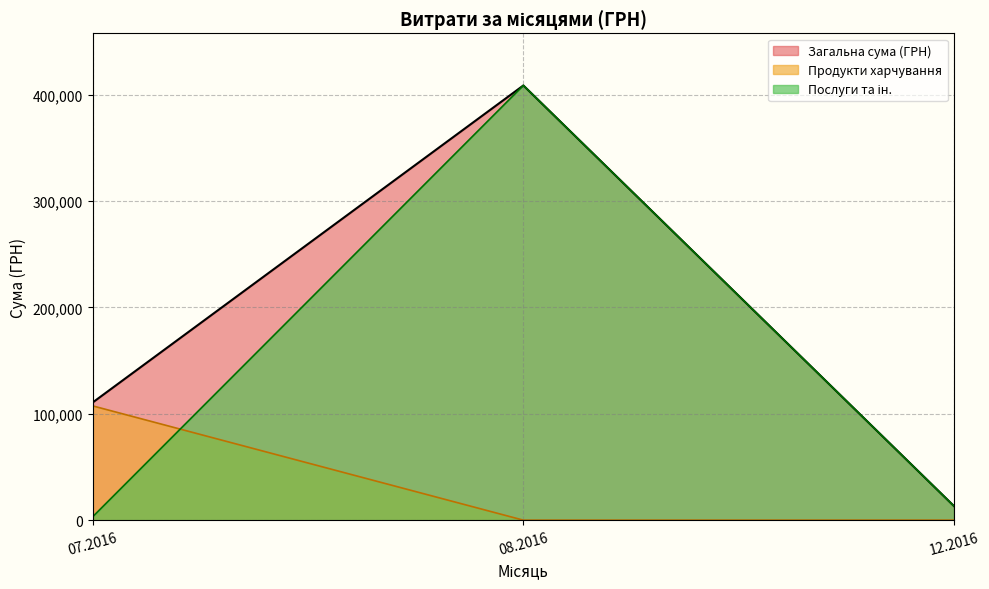

How many interior local peaks (higher than both neighbors) does the data have?

12